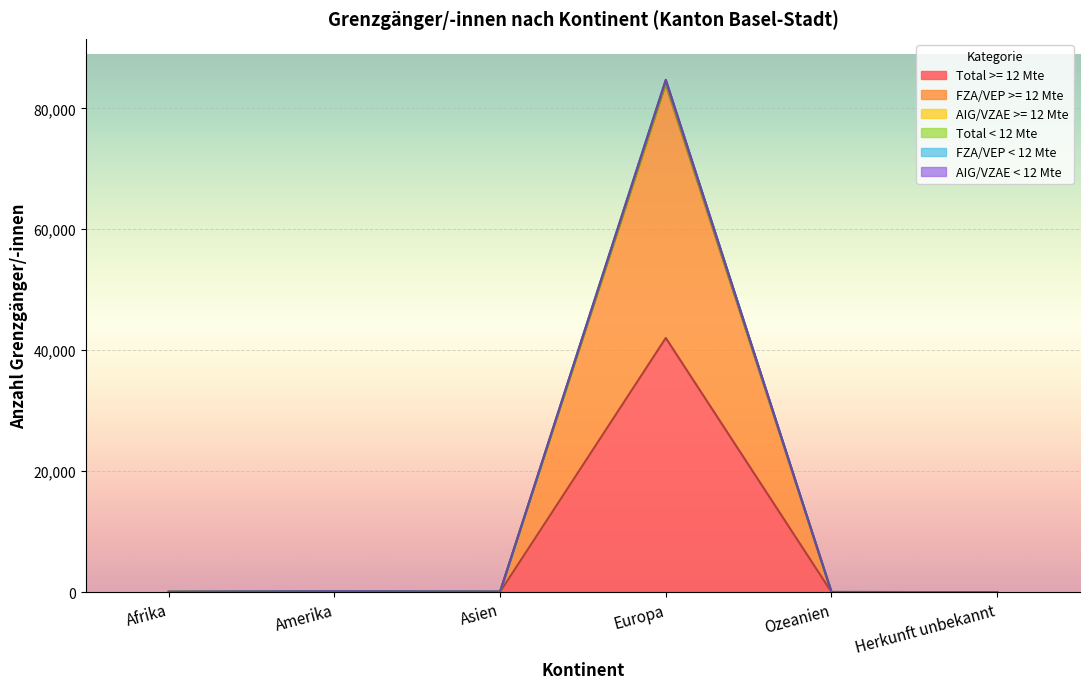

In FZA/VEP < 12 Mte, how many points are lower than both neighbors (excluding endpoints)?

1